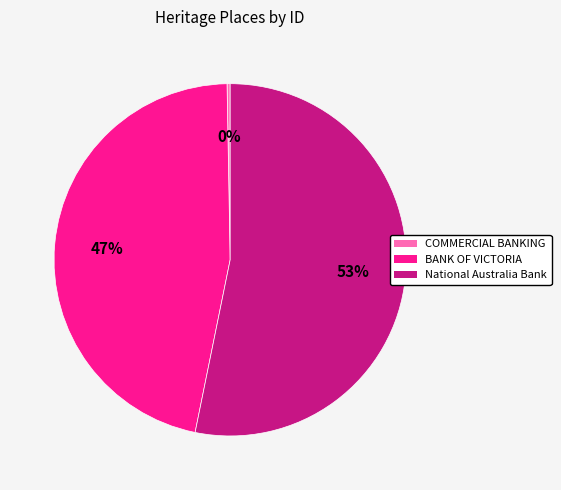

To the nearest percent, what is the difference between the largest and smallest slice percentages?

53%